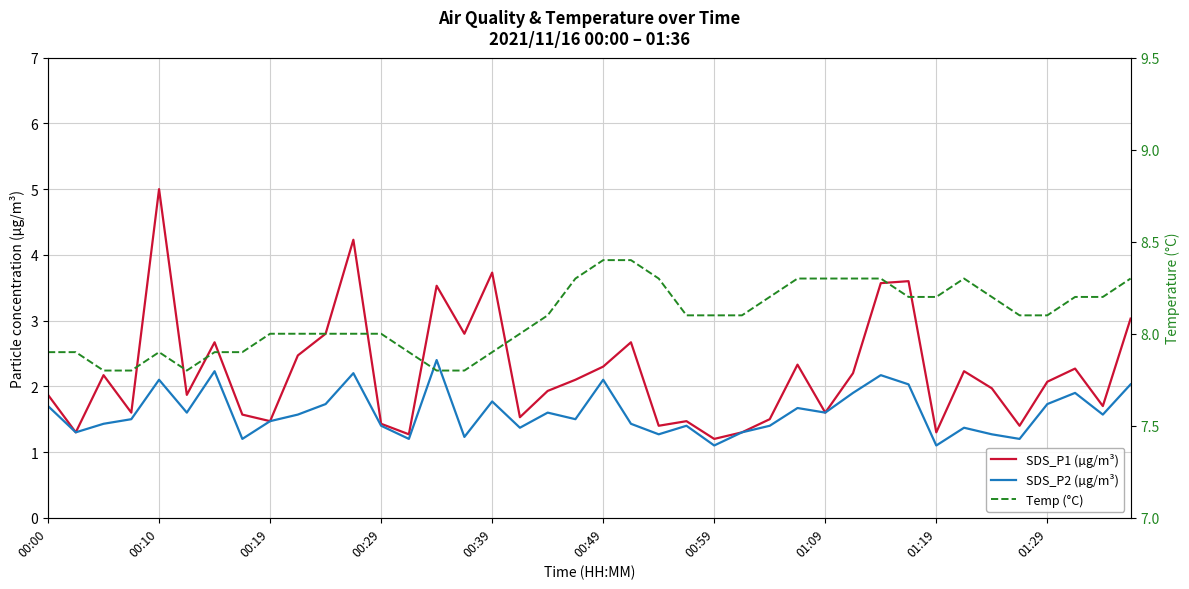

What is the total value across all series at 17?

10.9